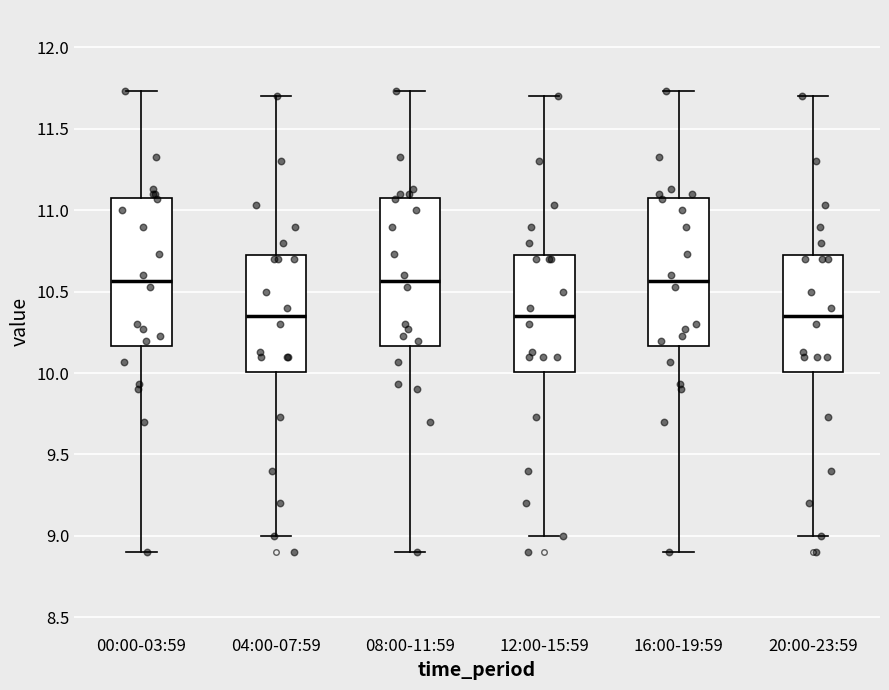

Reading left to right, read every box against the y-axis: the position of its median line, the range the box covers, and the ends of its whiskers. The values are not printed on the chart, so give them approximately, as read against the axis.

00:00-03:59: median 10.55, box 10.15 to 11.10, whiskers 8.90 to 11.75
04:00-07:59: median 10.35, box 10.00 to 10.75, whiskers 9.00 to 11.70
08:00-11:59: median 10.55, box 10.15 to 11.10, whiskers 8.90 to 11.75
12:00-15:59: median 10.35, box 10.00 to 10.75, whiskers 9.00 to 11.70
16:00-19:59: median 10.55, box 10.15 to 11.10, whiskers 8.90 to 11.75
20:00-23:59: median 10.35, box 10.00 to 10.75, whiskers 9.00 to 11.70